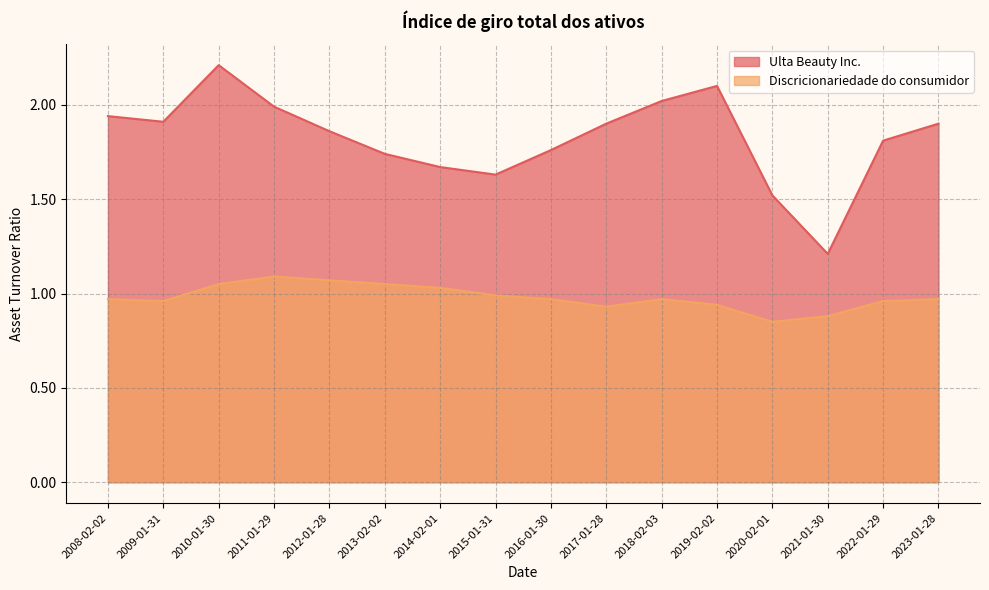

True or false: Discricionariedade do consumidor has more than 0 interior local peaks.

True